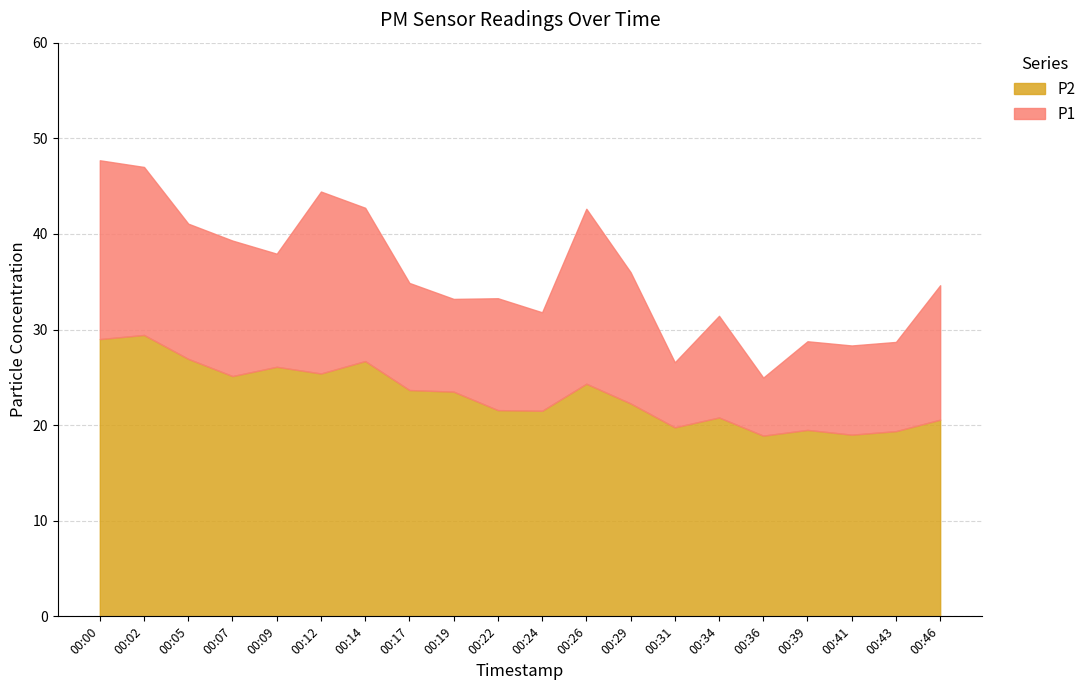

True or false: P2 and P1 intersect in this chart.

False